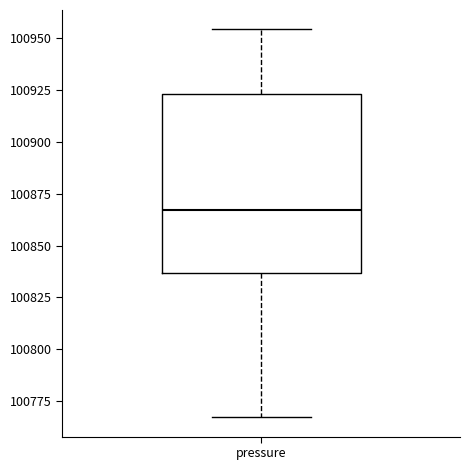

Read this box plot against the y-axis: the position of the median line, the range covered by the box, and the ends of both whiskers. The values are not printed on the chart, so give them approximately, as read against the axis.

median 100865, box 100835 to 100925, whiskers 100765 to 100955